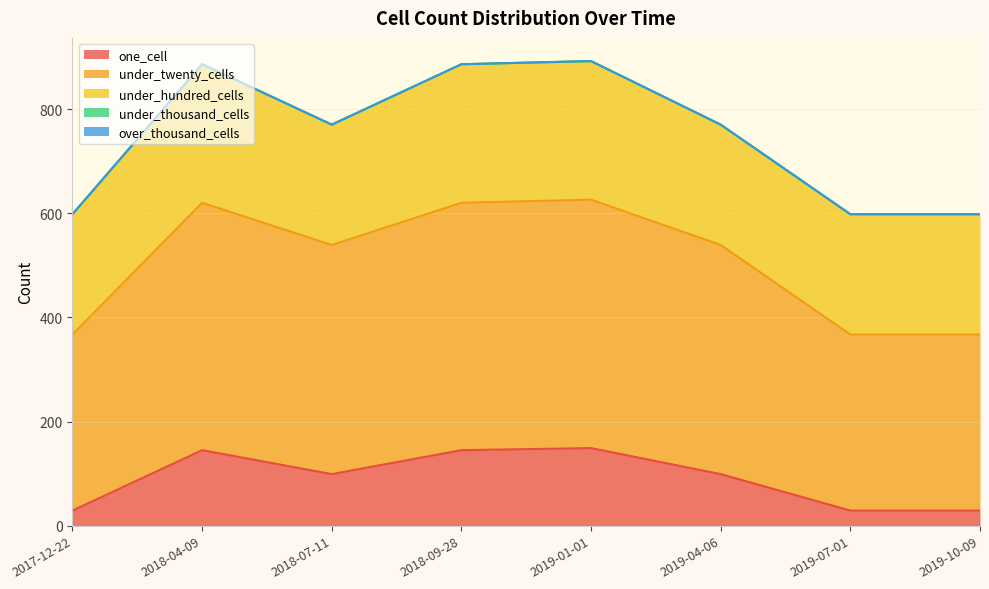

Between 2018-09-28 and 2017-12-22, which is larger?

2018-09-28